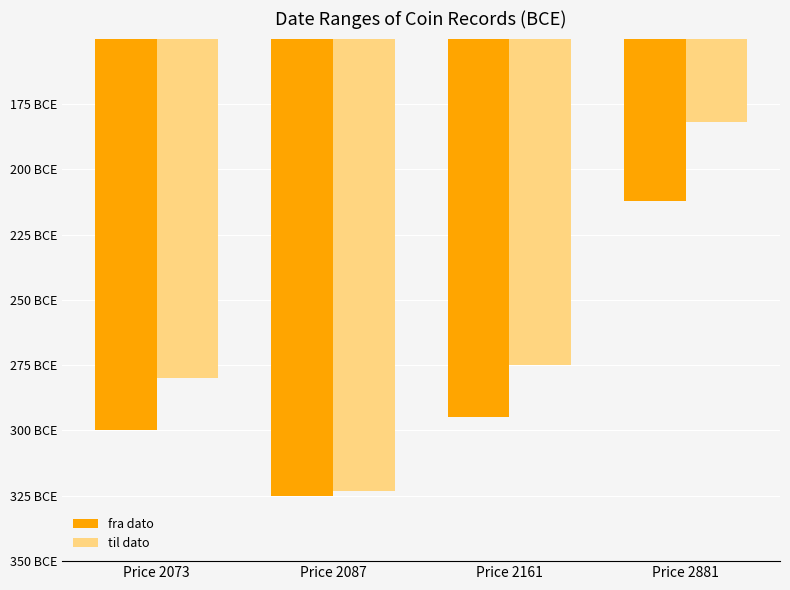

Reading left to right, extract all data points from this chart.

fra dato: -300	-325	-295	-212
til dato: -280	-323	-275	-182